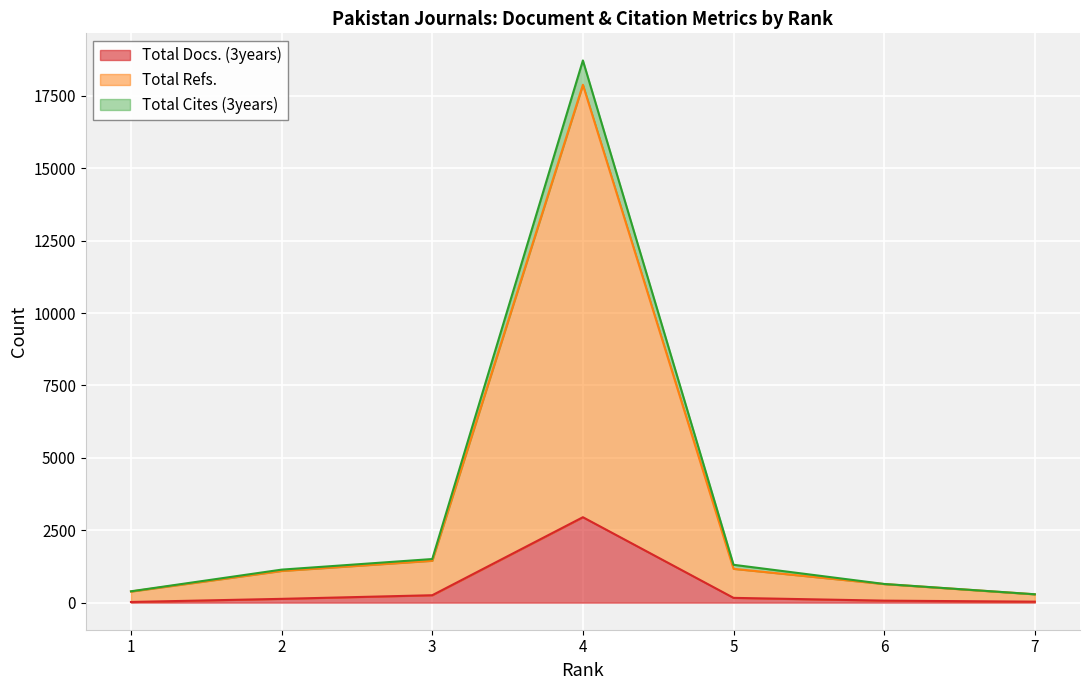

True or false: Total Docs. (3years) and Total Refs. cross at least once.

False